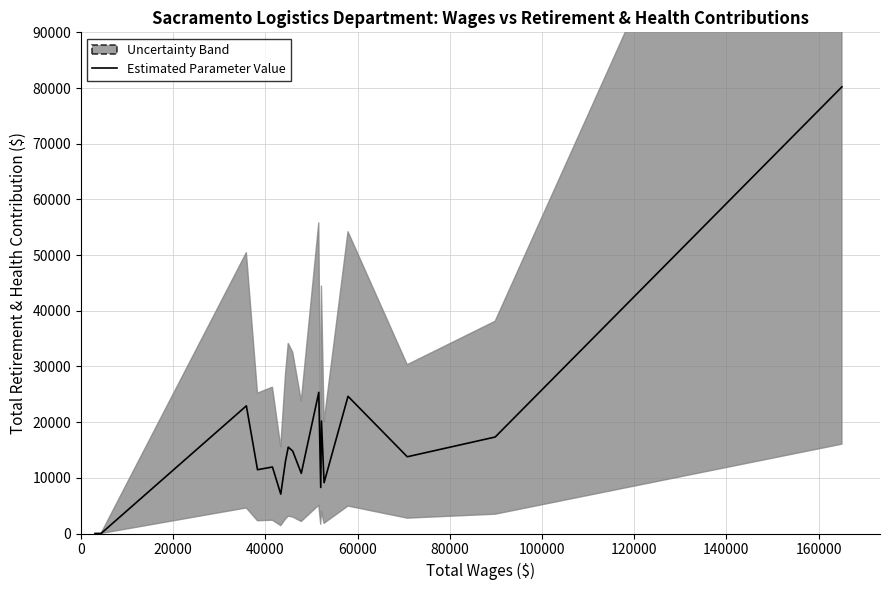

How many interior local peaks (higher than both neighbors) does the data have?

6